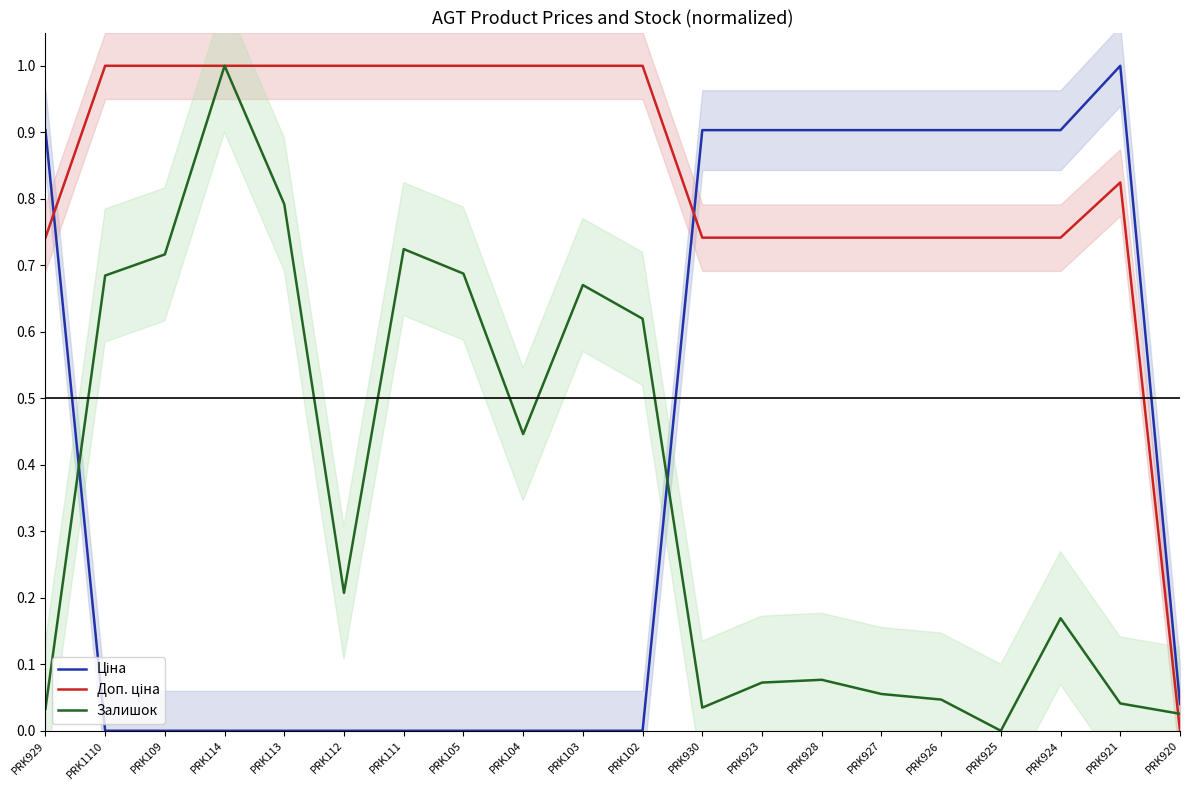

What is the label of the 18th point from the right?

PRK109